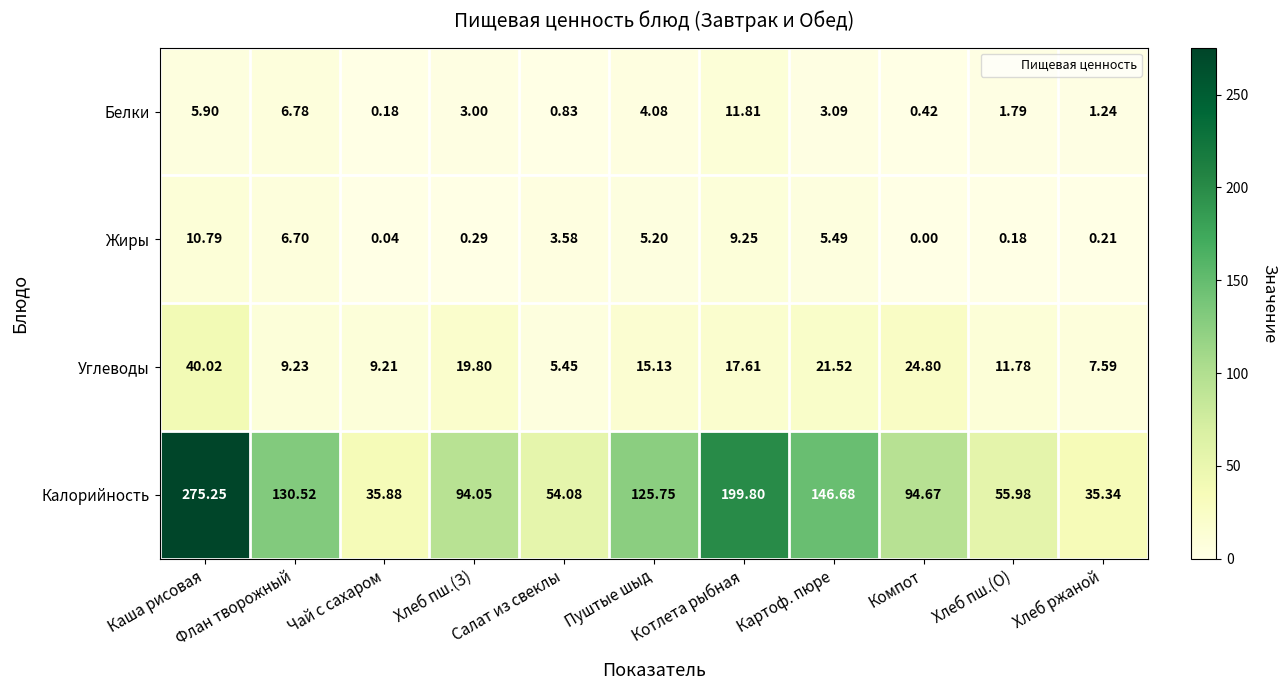

Rank the categories by Калорийность value from highest to lowest.

Каша рисовая, Котлета рыбная, Картоф. пюре, Флан творожный, Пуштые шыд, Компот, Хлеб пш.(З), Хлеб пш.(О), Салат из свеклы, Чай с сахаром, Хлеб ржаной